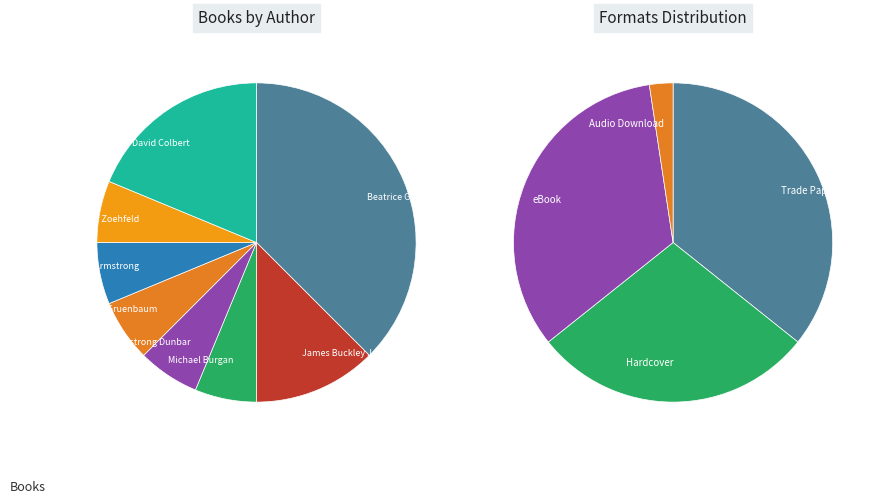

What is the ratio of the value at Michael Gruenbaum to the value at David Colbert?

0.3